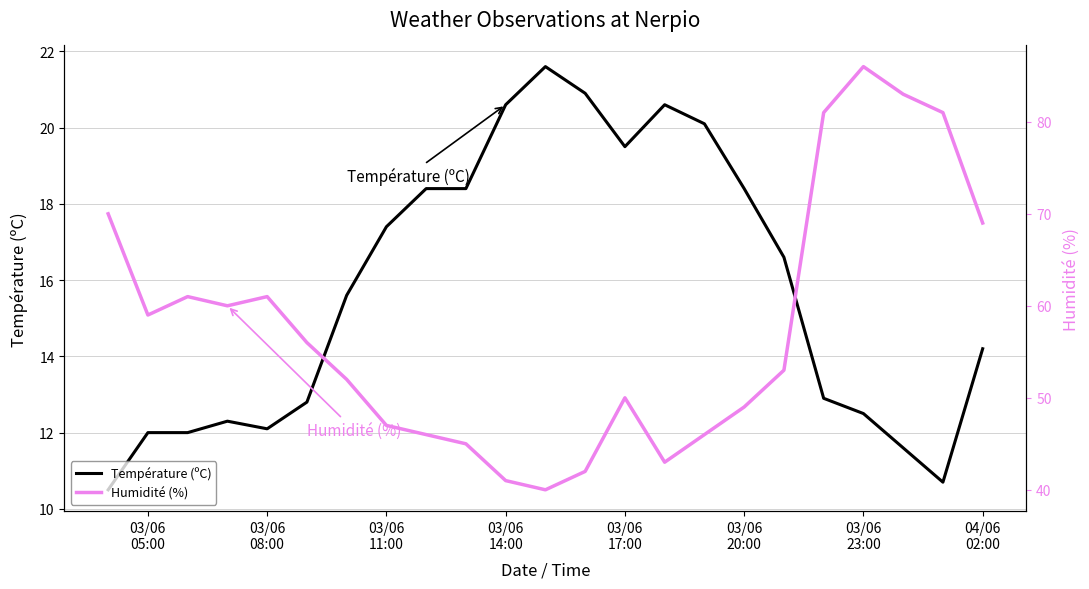

What is the maximum value for Température (ºC)?

21.6